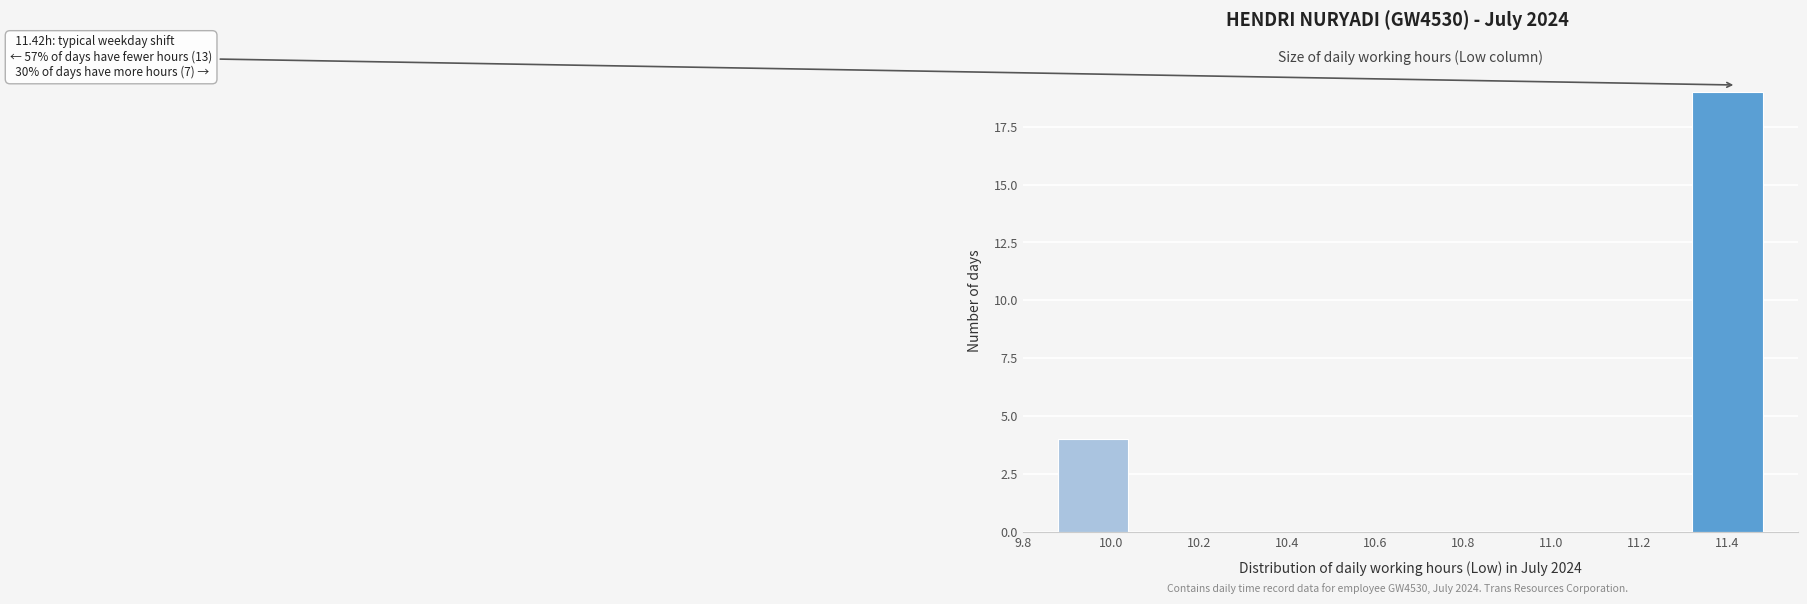

Which range on the x-axis has the tallest bar?

11.32 to 11.48